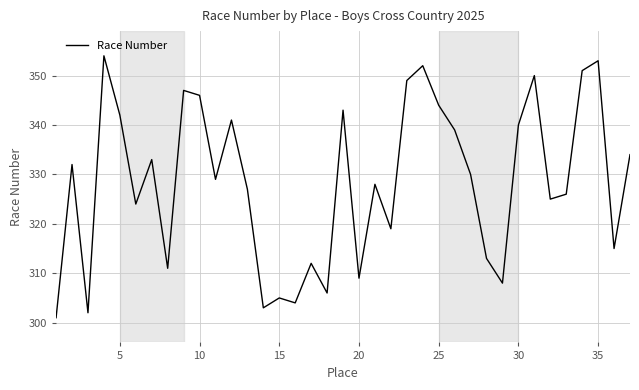

What is the difference between the maximum and minimum values?

53